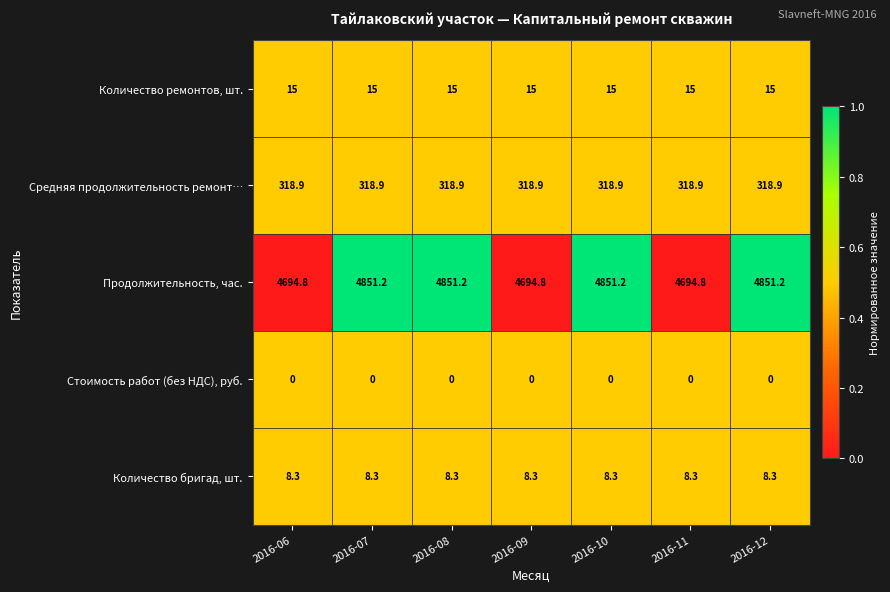

Which series has the widest spread of values?

Продолжительность, час.